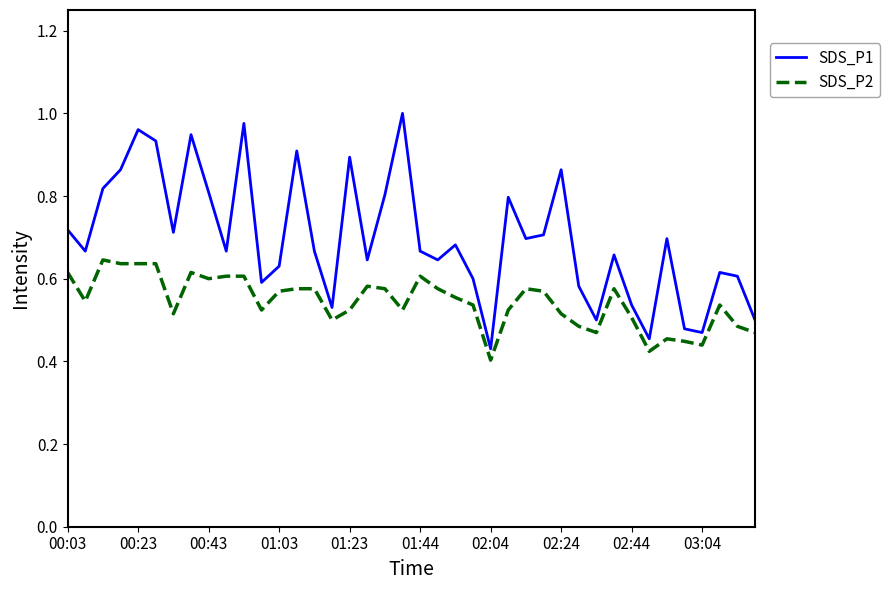

True or false: SDS_P2 has more than 2 interior local peaks.

True